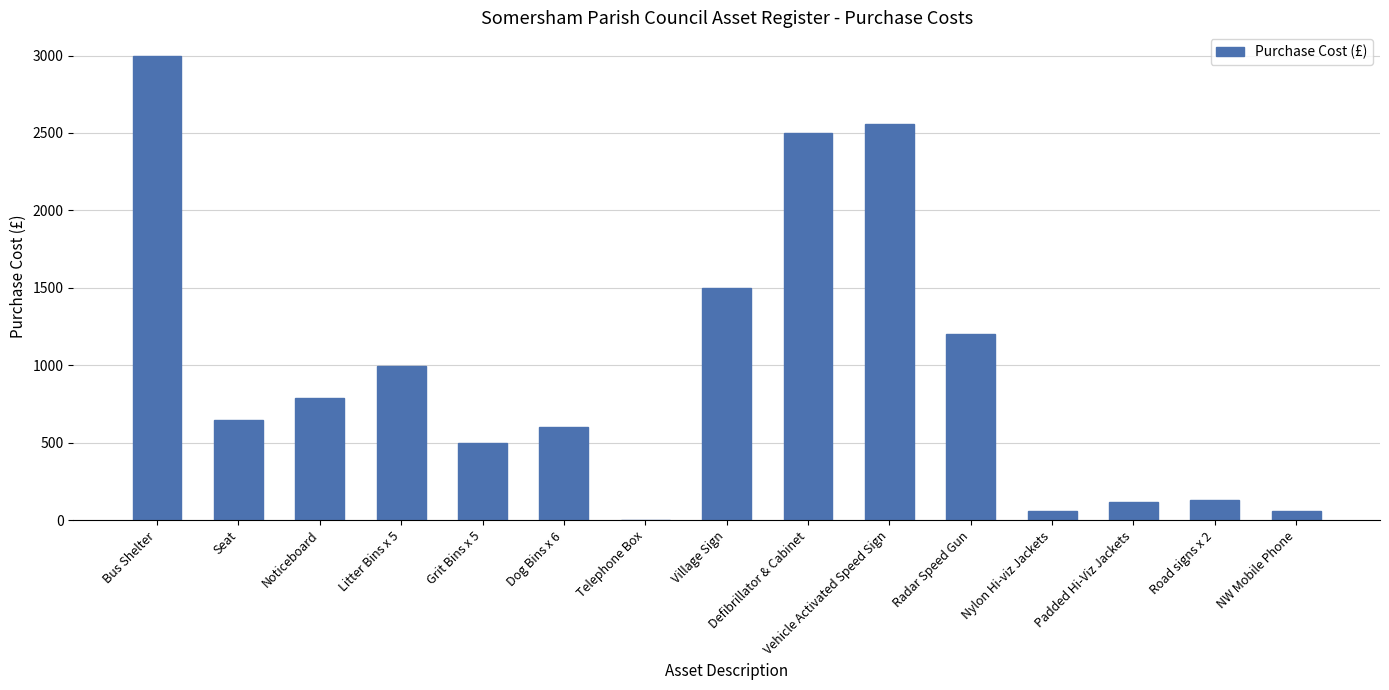

Count the number of data series in this chart.

1